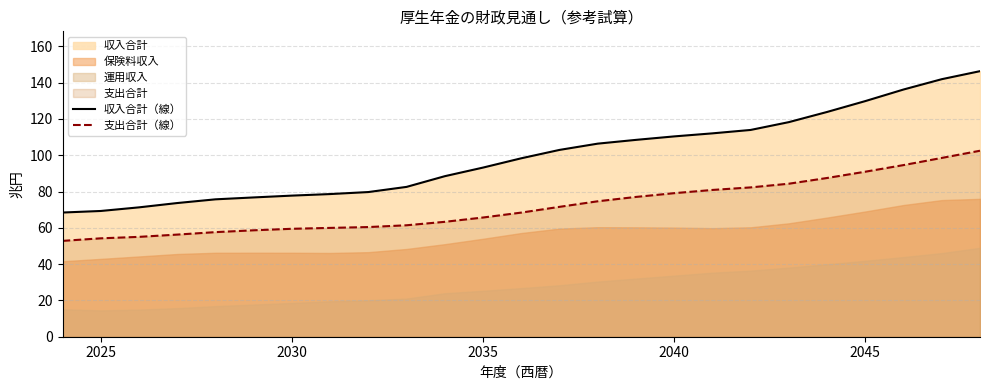

Is it true that 支出合計（線） equals 89.4 at 2030?

False